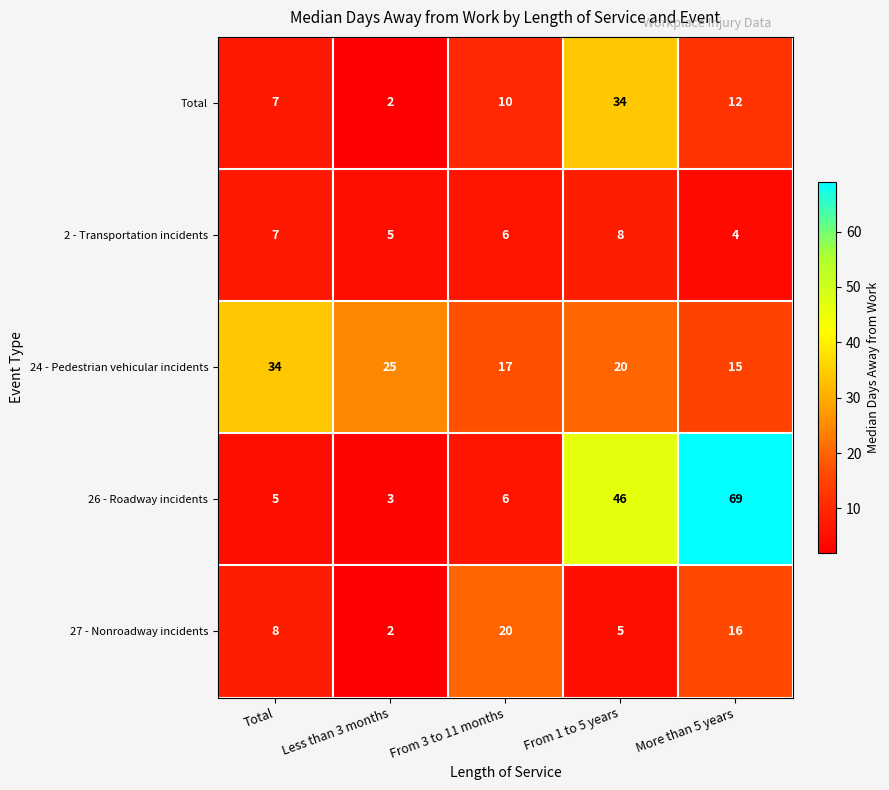

Reading left to right, transcribe all the data shown in this chart.

Total: Total=7	Less than 3 months=2	From 3 to 11 months=10	From 1 to 5 years=34	More than 5 years=12
2 - Transportation incidents: Total=7	Less than 3 months=5	From 3 to 11 months=6	From 1 to 5 years=8	More than 5 years=4
24 - Pedestrian vehicular incidents: Total=34	Less than 3 months=25	From 3 to 11 months=17	From 1 to 5 years=20	More than 5 years=15
26 - Roadway incidents: Total=5	Less than 3 months=3	From 3 to 11 months=6	From 1 to 5 years=46	More than 5 years=69
27 - Nonroadway incidents: Total=8	Less than 3 months=2	From 3 to 11 months=20	From 1 to 5 years=5	More than 5 years=16